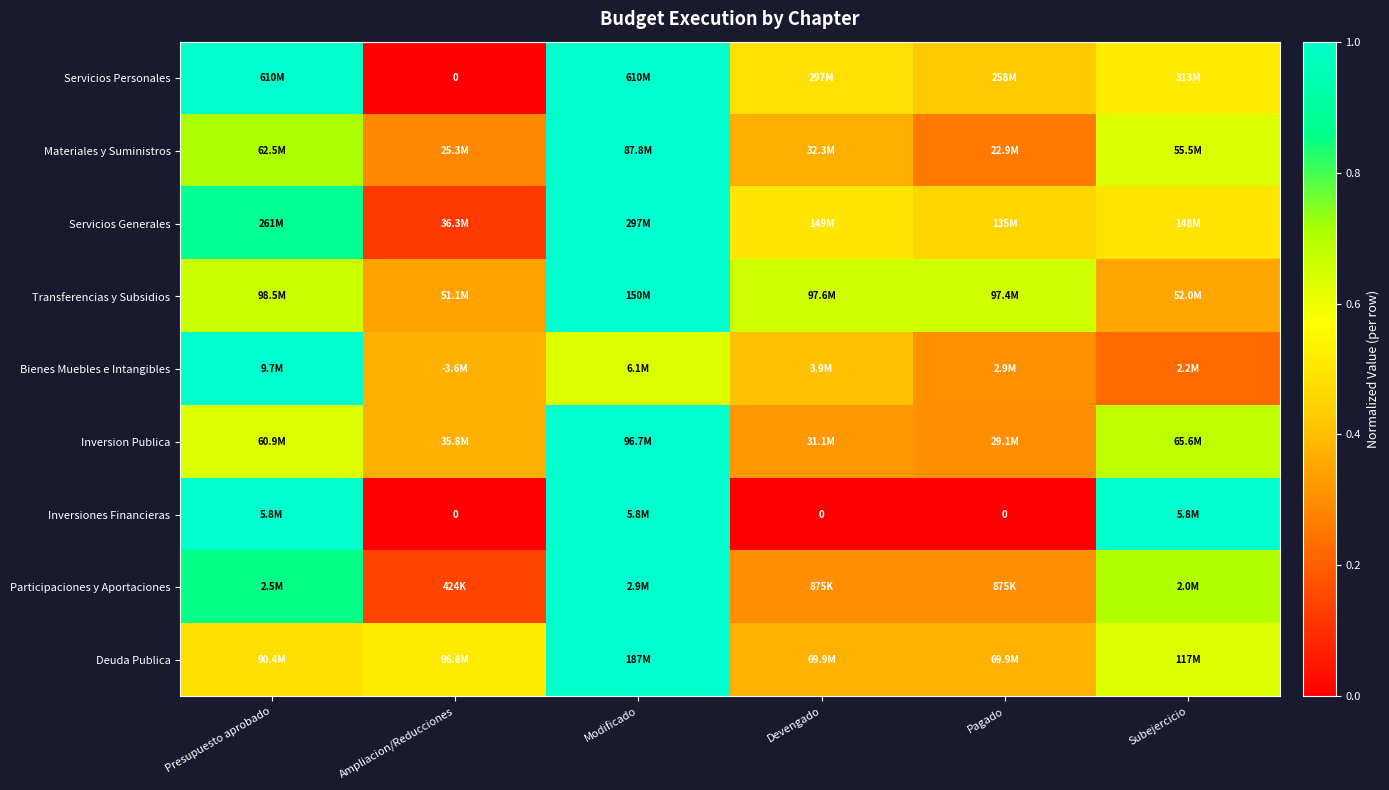

True or false: Materiales y Suministros has a value of 0.3 at Subejercicio.

False